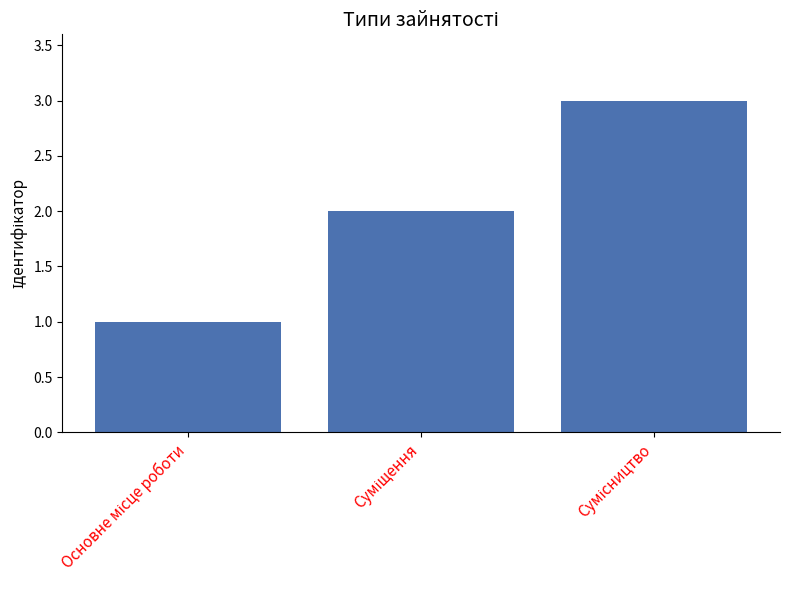

What is the minimum value shown in the chart?

1